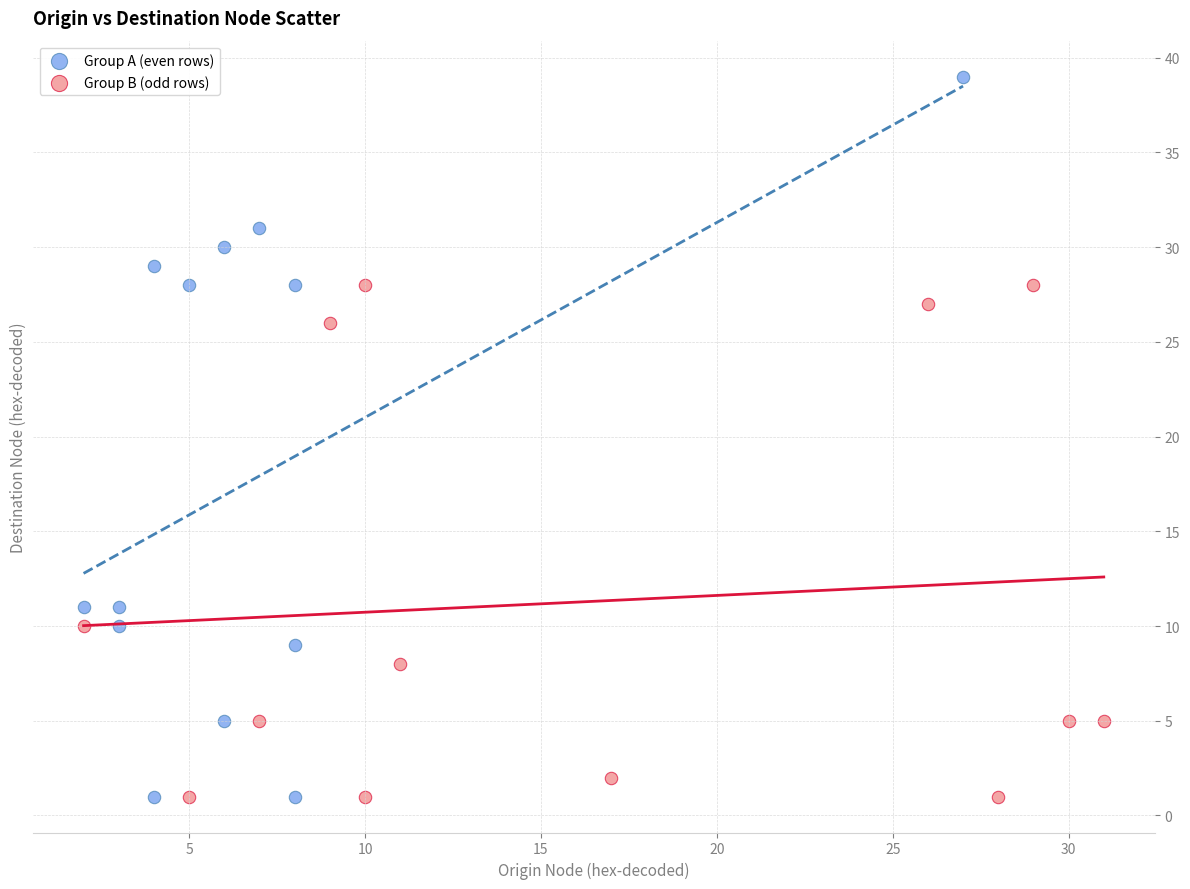

Which series has the largest Y range (max minus min)?

Group A (even rows)